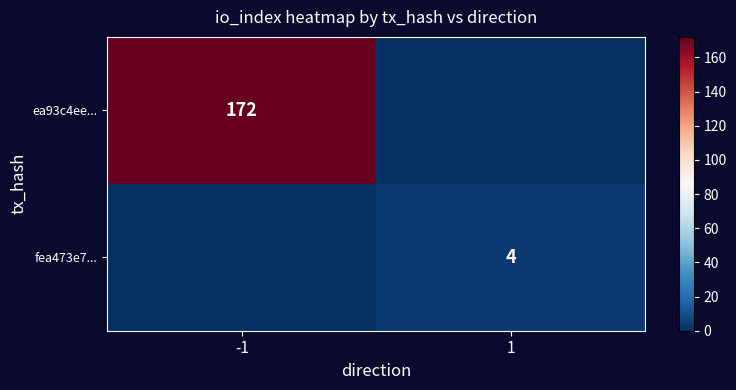

At which label is ea93c4ee... closest to 86?

-1